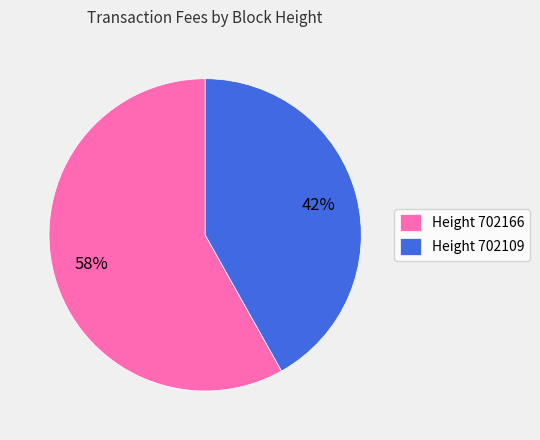

Which slice is the smallest?

Height 702109